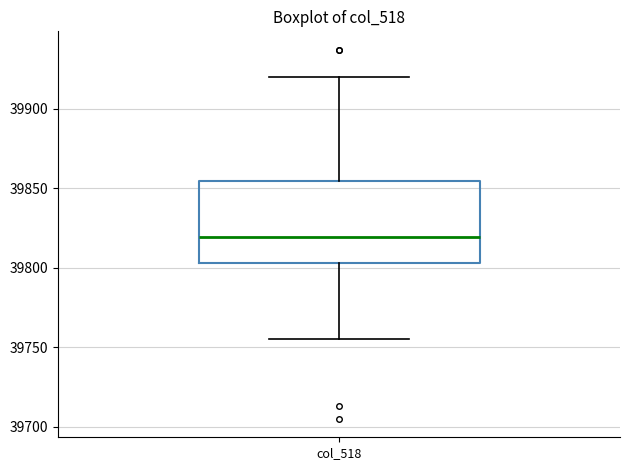

Where does the upper whisker of the box for col_518 end on the y-axis? The values are not printed on the chart, so give them approximately, as read against the axis.

39920